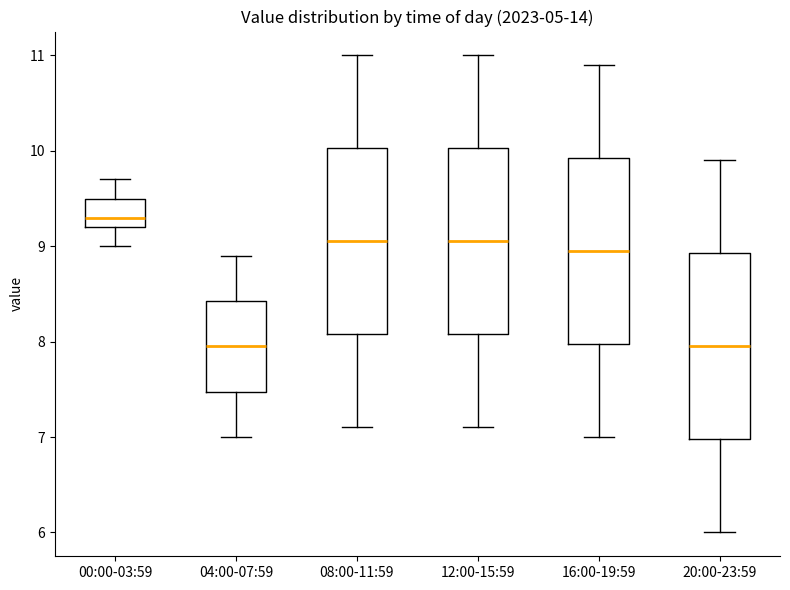

Reading left to right, transcribe this box plot: for each box, give where its median line is, the range the box spans, and where its two whiskers end, as read against the y-axis. The values are not printed on the chart, so give them approximately, as read against the axis.

00:00-03:59: median 9.3, box 9.2 to 9.5, whiskers 9.0 to 9.7
04:00-07:59: median 8.0, box 7.5 to 8.4, whiskers 7.0 to 8.9
08:00-11:59: median 9.1, box 8.1 to 10.0, whiskers 7.1 to 11.0
12:00-15:59: median 9.1, box 8.1 to 10.0, whiskers 7.1 to 11.0
16:00-19:59: median 9.0, box 8.0 to 9.9, whiskers 7.0 to 10.9
20:00-23:59: median 8.0, box 7.0 to 8.9, whiskers 6.0 to 9.9